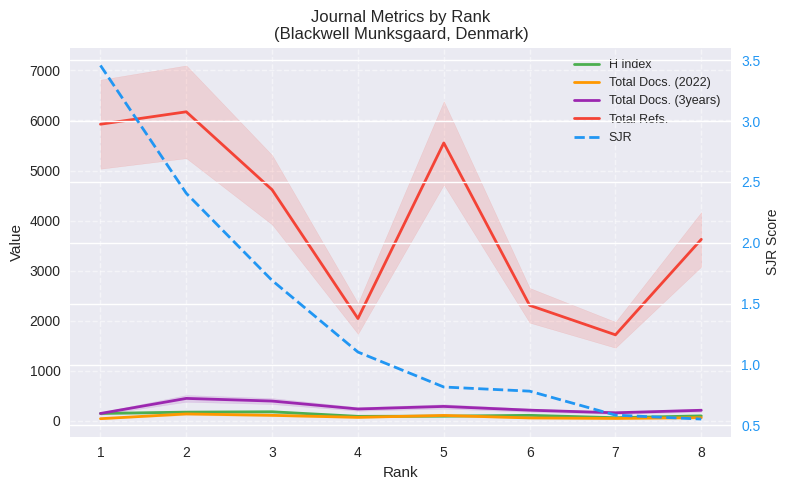

List the labels in order of Total Docs. (2022) value, smallest first.

1, 7, 6, 8, 4, 5, 3, 2